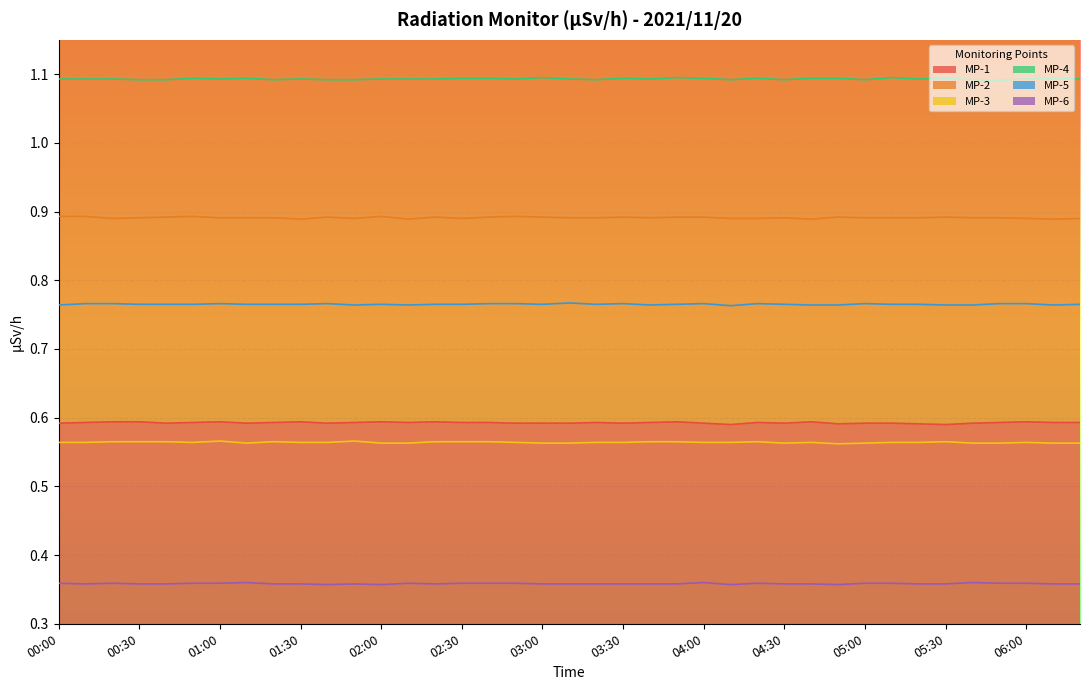

What is the sum of all MP-1 values?

23.1